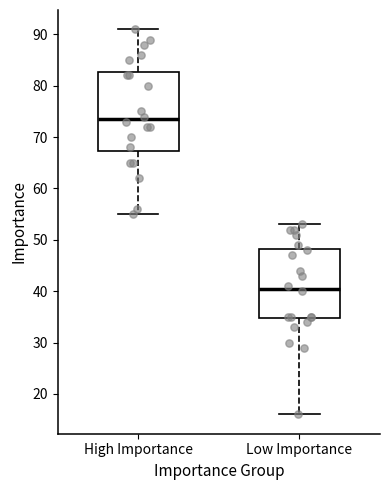

Where does the median line of the box for Low Importance sit on the y-axis? The values are not printed on the chart, so give them approximately, as read against the axis.

41